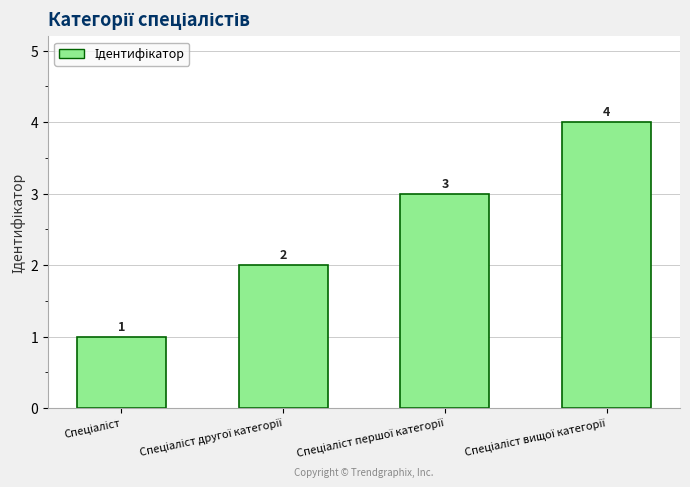

How many values are between 2 and 4?

3